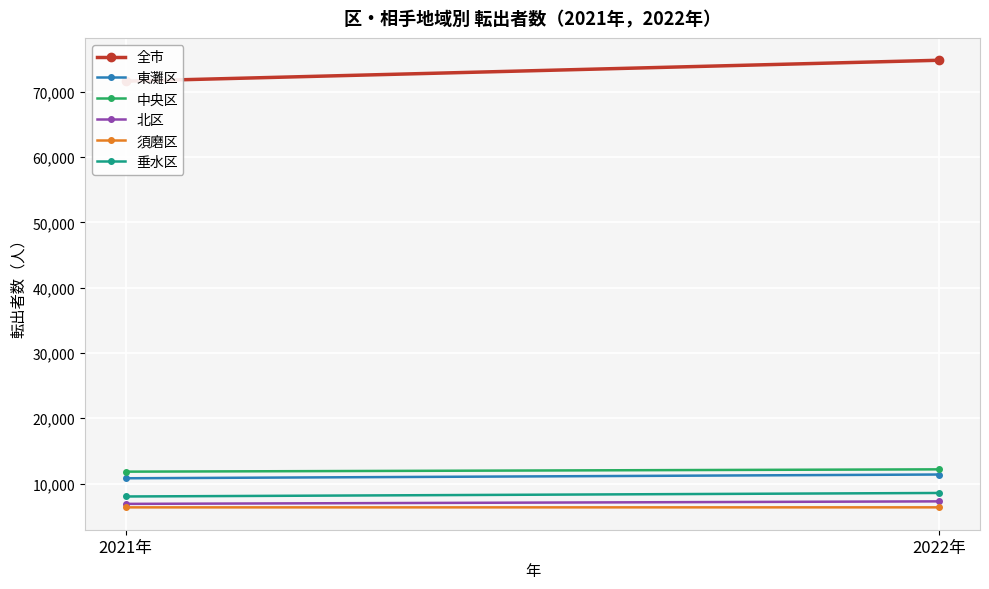

Reading right to left, list all the values displayed in this chart.

全市: 74848	71638
東灘区: 11377	10802
中央区: 12170	11816
北区: 7265	6880
須磨区: 6348	6345
垂水区: 8550	8013